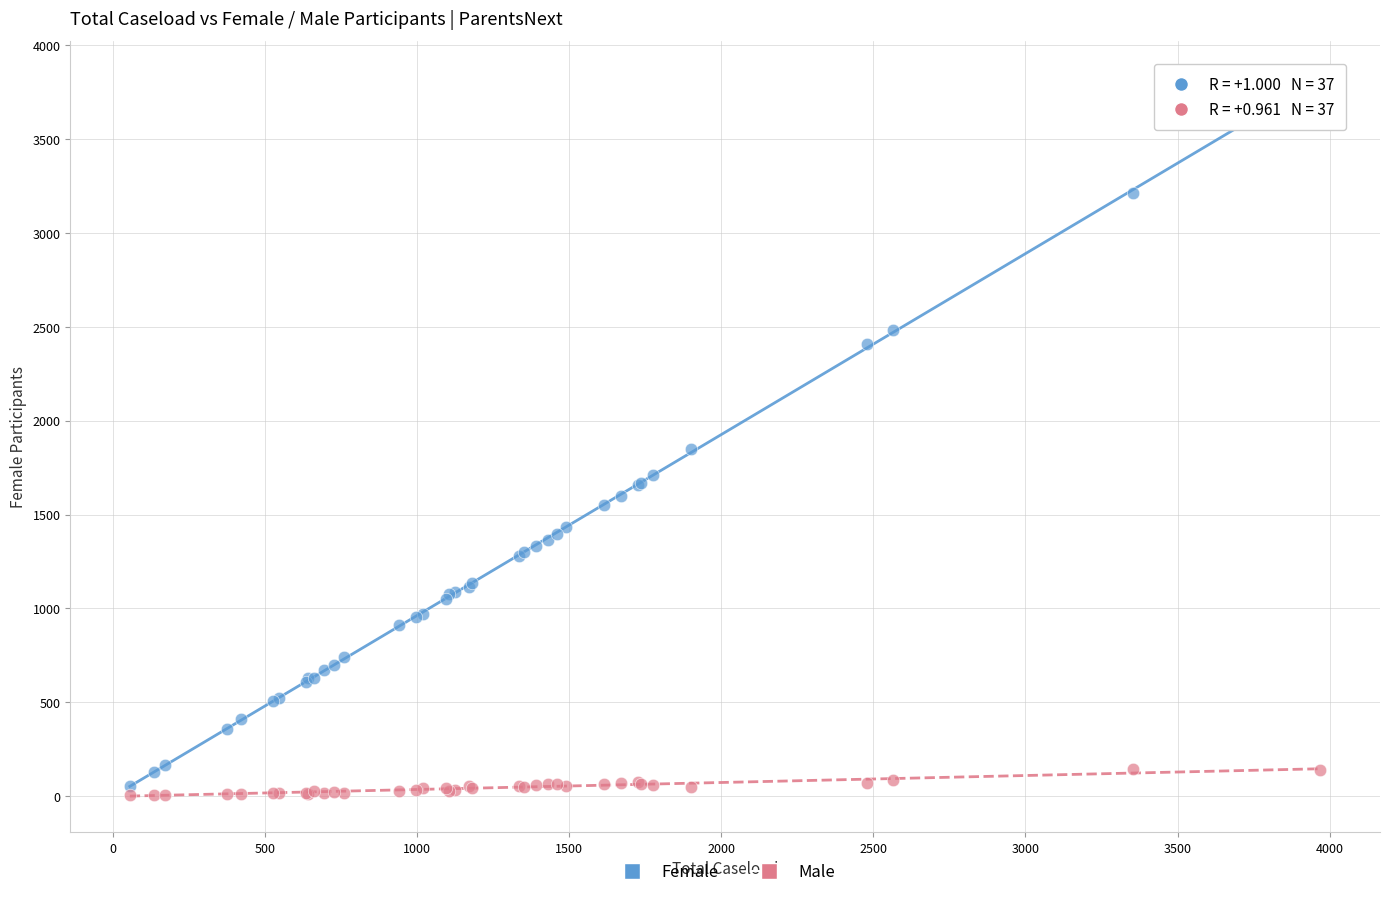

Which series contains the highest Y value?

Female